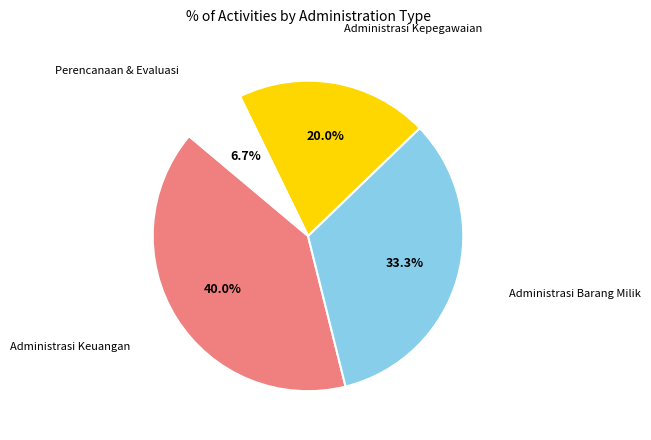

What portion of the pie excludes Administrasi Keuangan?

60.0%